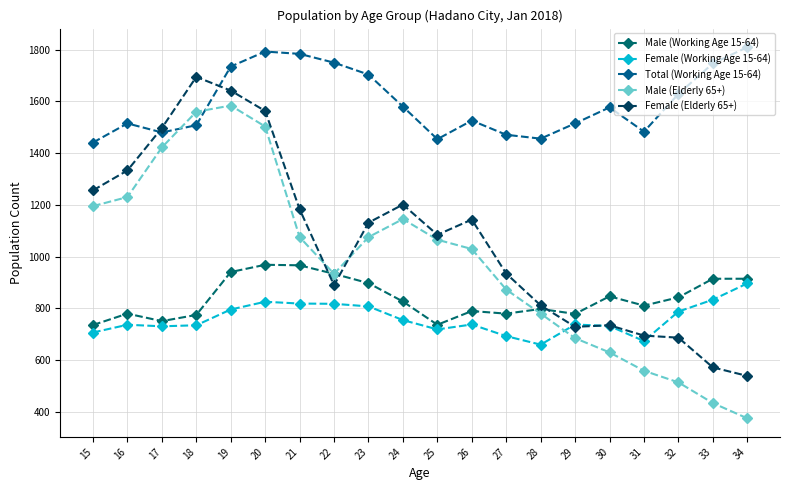

What is the highest value of the Male (Elderly 65+) series?

1584